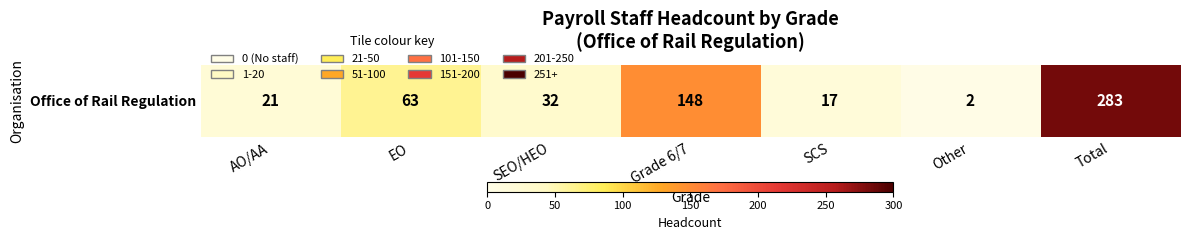

How many data points are less than 32?

3